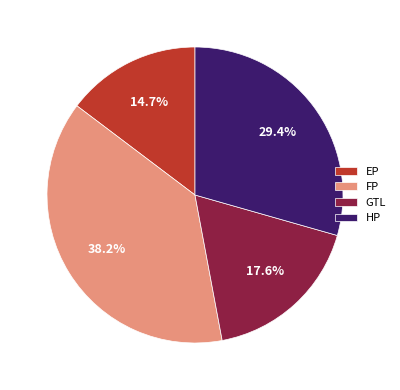

Is it true that GTL is 6% of the pie?

False